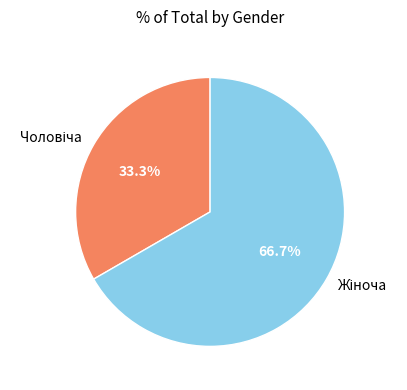

How many slices are in this pie chart?

2